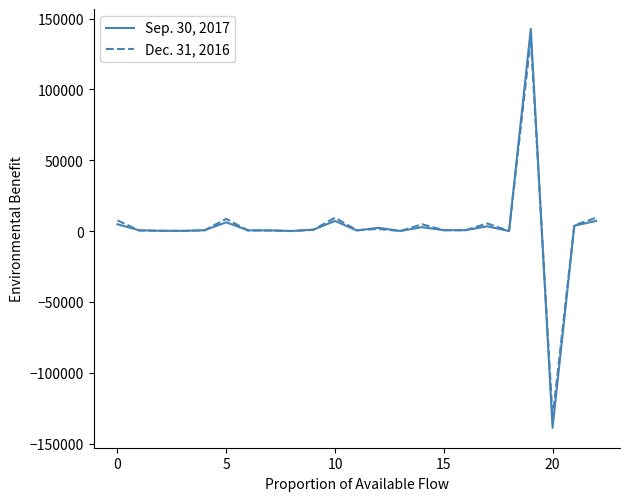

Which series has the widest spread of values?

Sep. 30, 2017